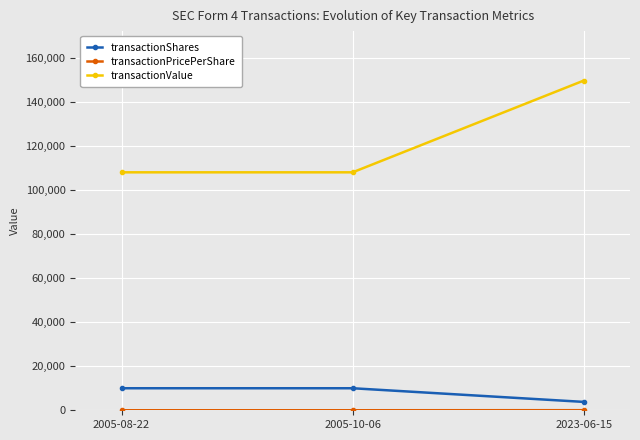

At which category is the sum across all series the highest?

2023-06-15